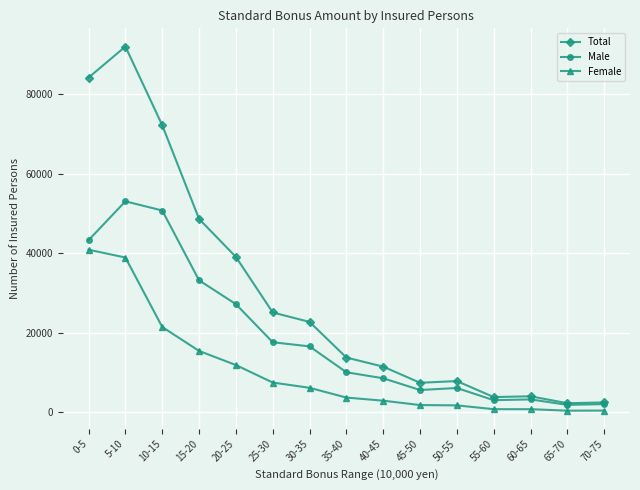

At which category does Male reach its first local peak?

5-10